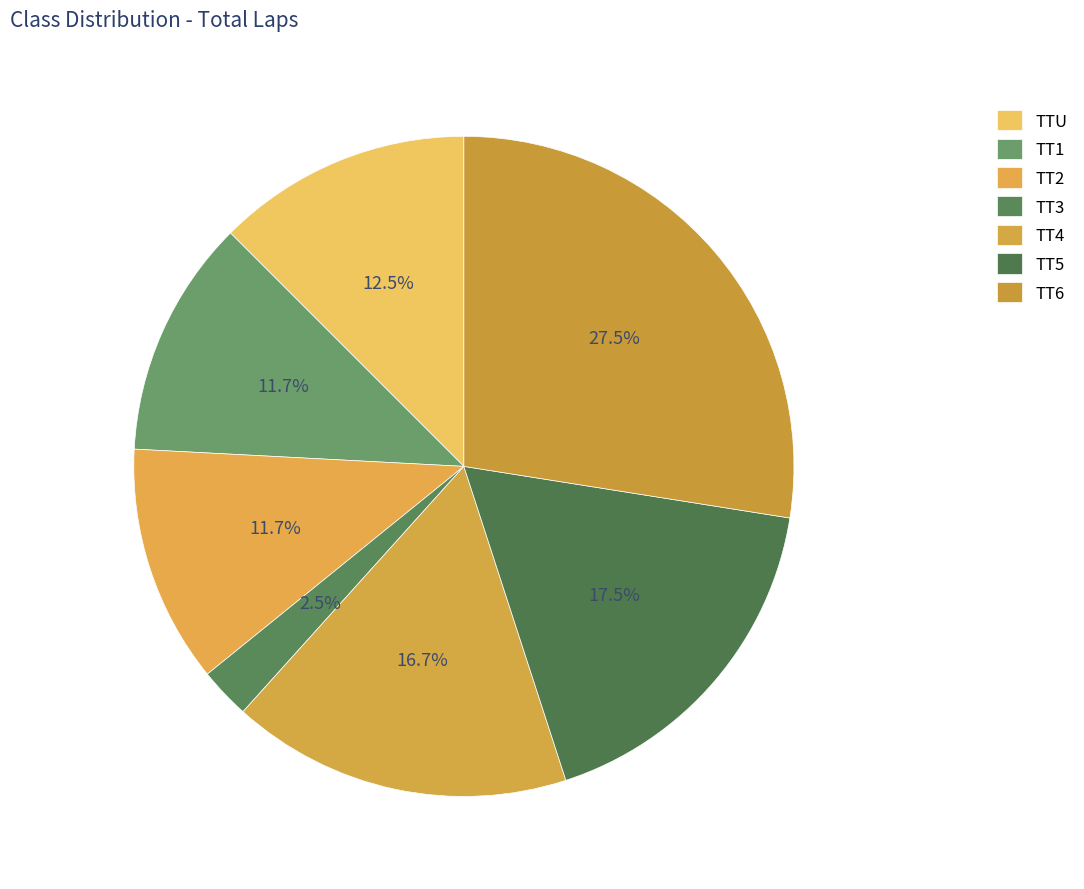

Which slice is the smallest?

TT3